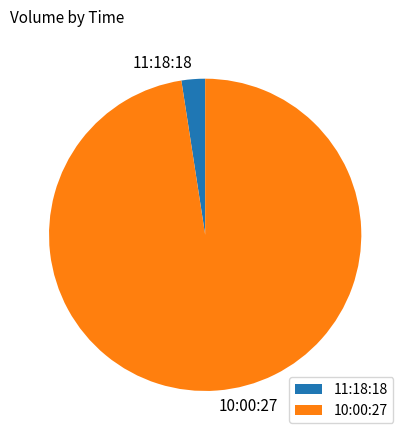

Is it true that 11:18:18 is 12% of the pie?

False